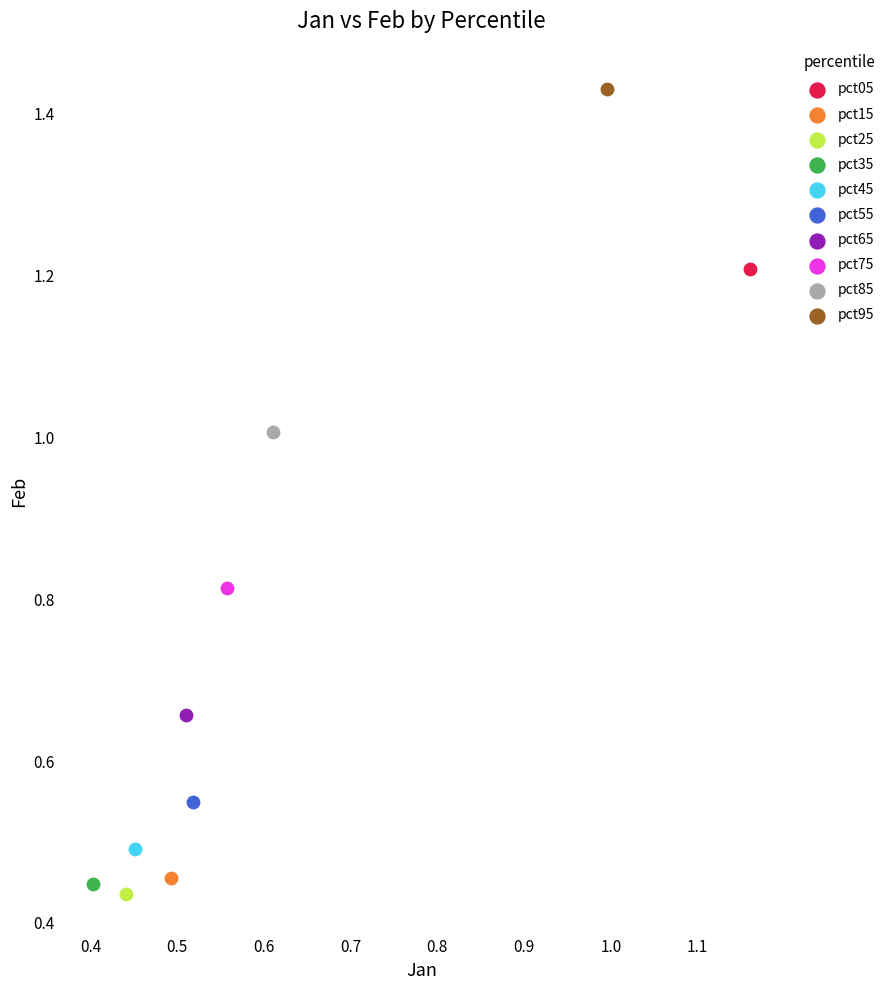

Which series reaches the minimum Y coordinate?

pct25